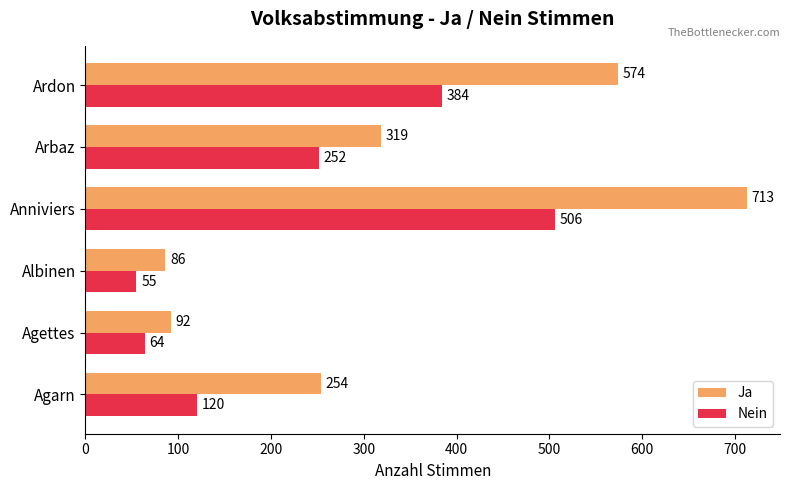

Where is Ja nearest to the value 399?

Arbaz